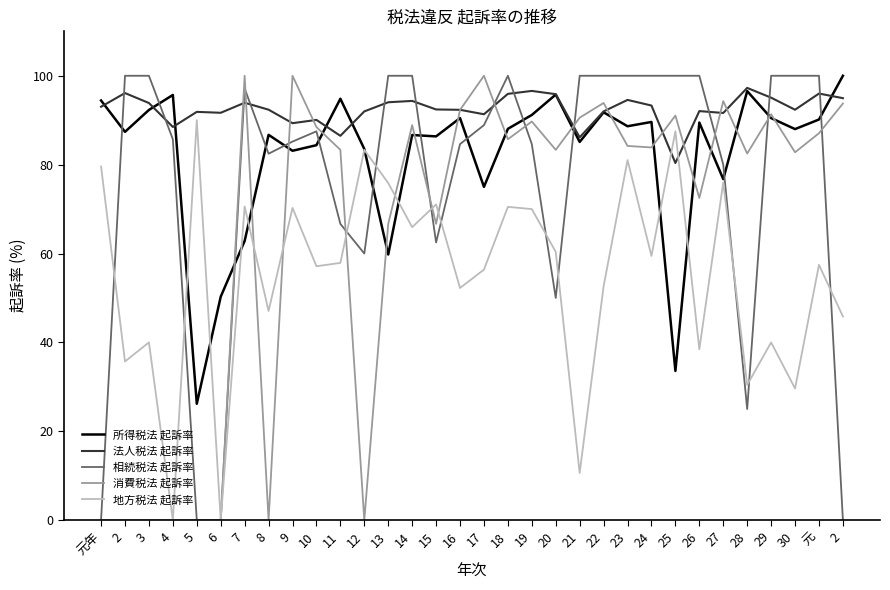

Is the value of 所得税法 起訴率 at 11 greater than the value of 地方税法 起訴率 at 26?

Yes